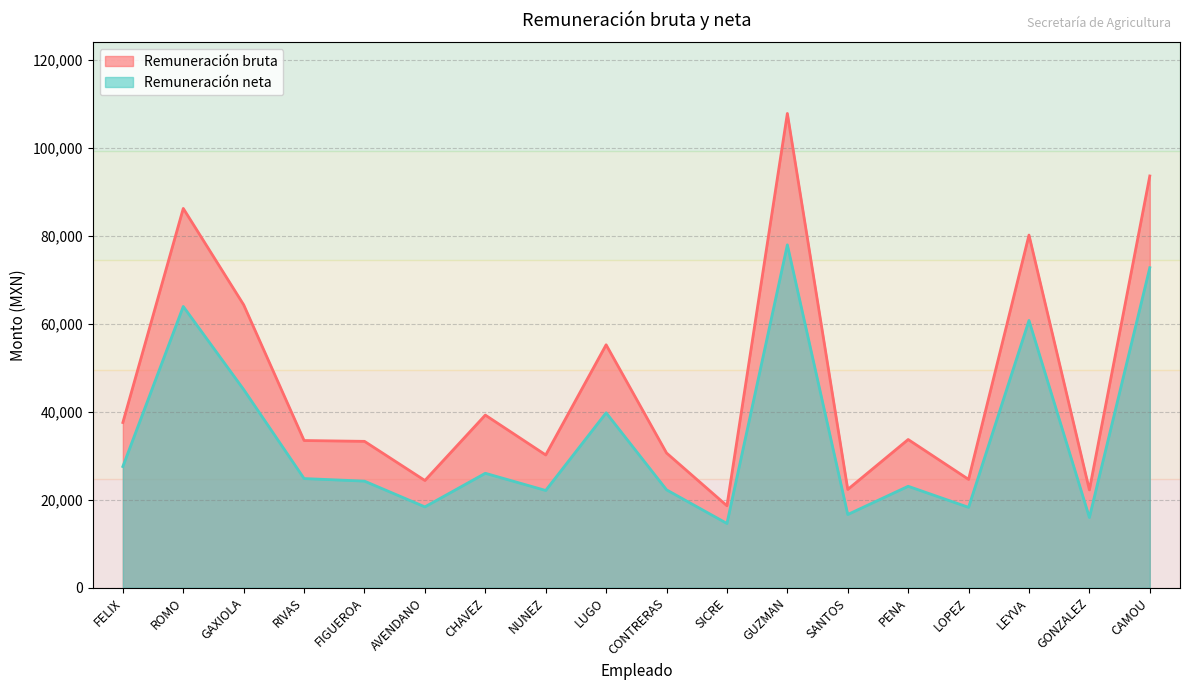

How many interior local peaks does the Remuneración neta series have?

6